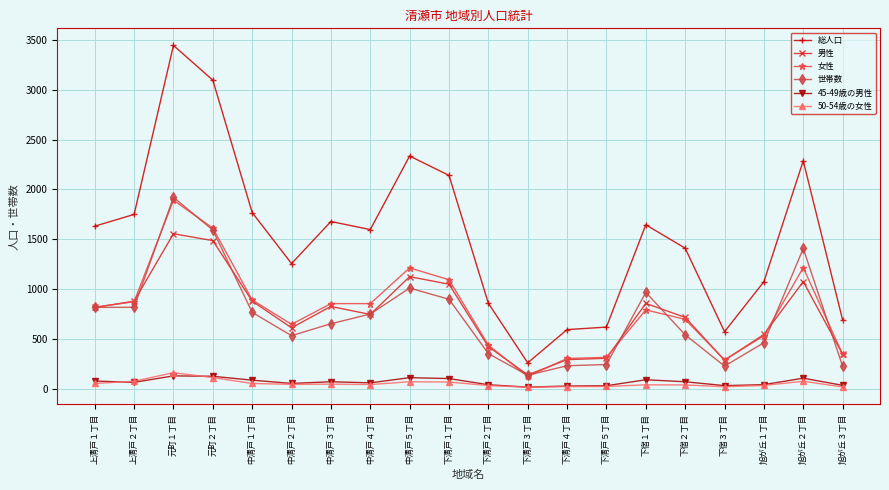

Is this an area chart (filled region under the line)?

No